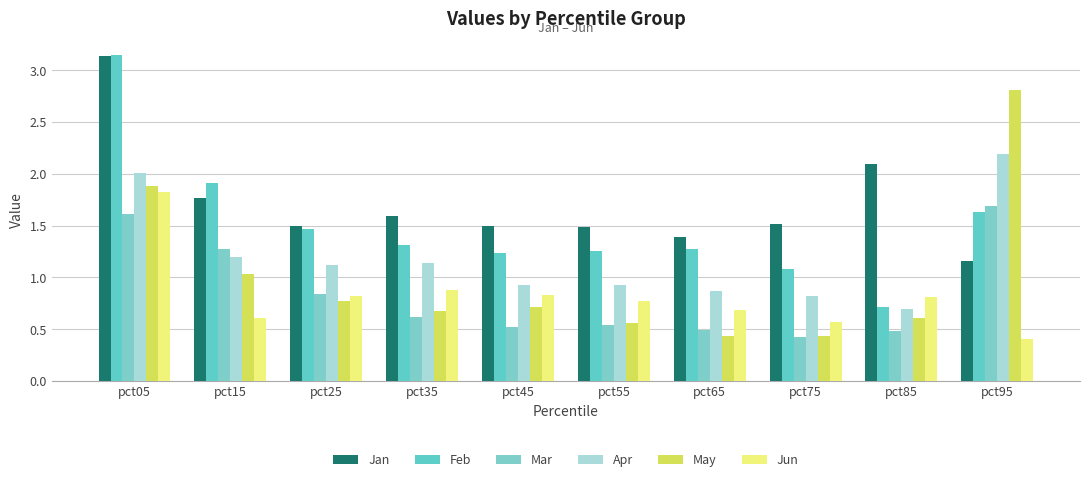

Count the number of categories in the chart.

10